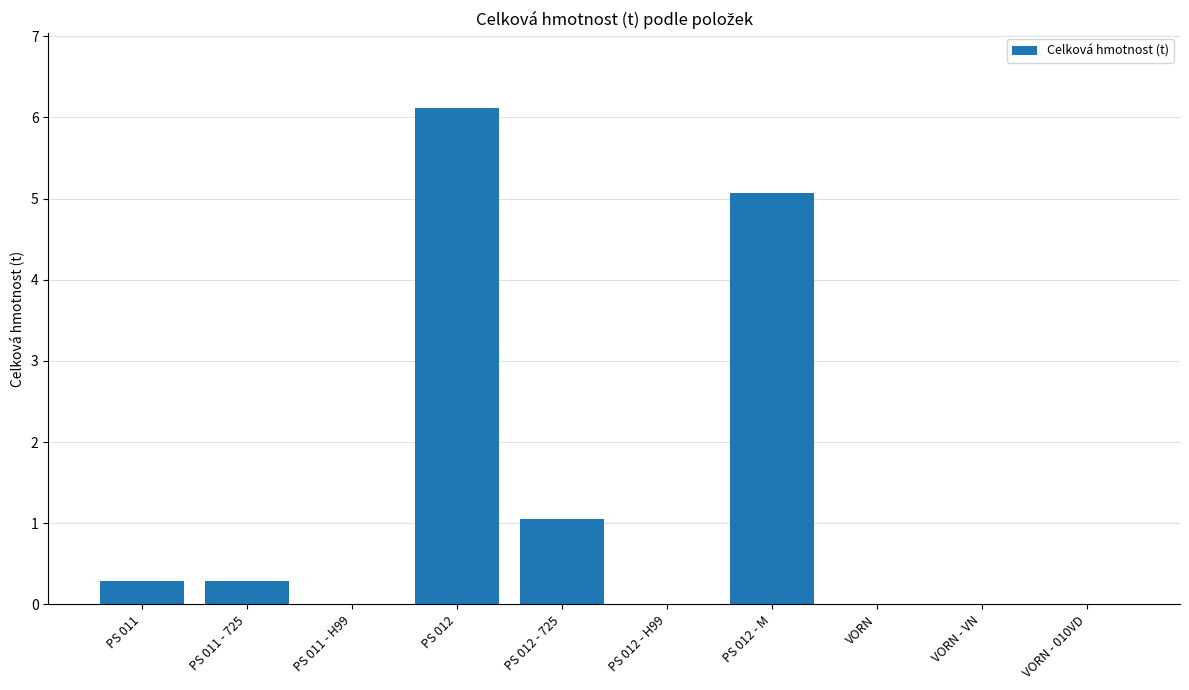

Reading left to right, what are all the values shown in this chart?

PS 011=0.3	PS 011 - 725=0.3	PS 011 - H99=0.0	PS 012=6.1	PS 012 - 725=1.1	PS 012 - H99=0.0	PS 012 - M=5.1	VORN=0.0	VORN - VN=0.0	VORN - 010VD=0.0